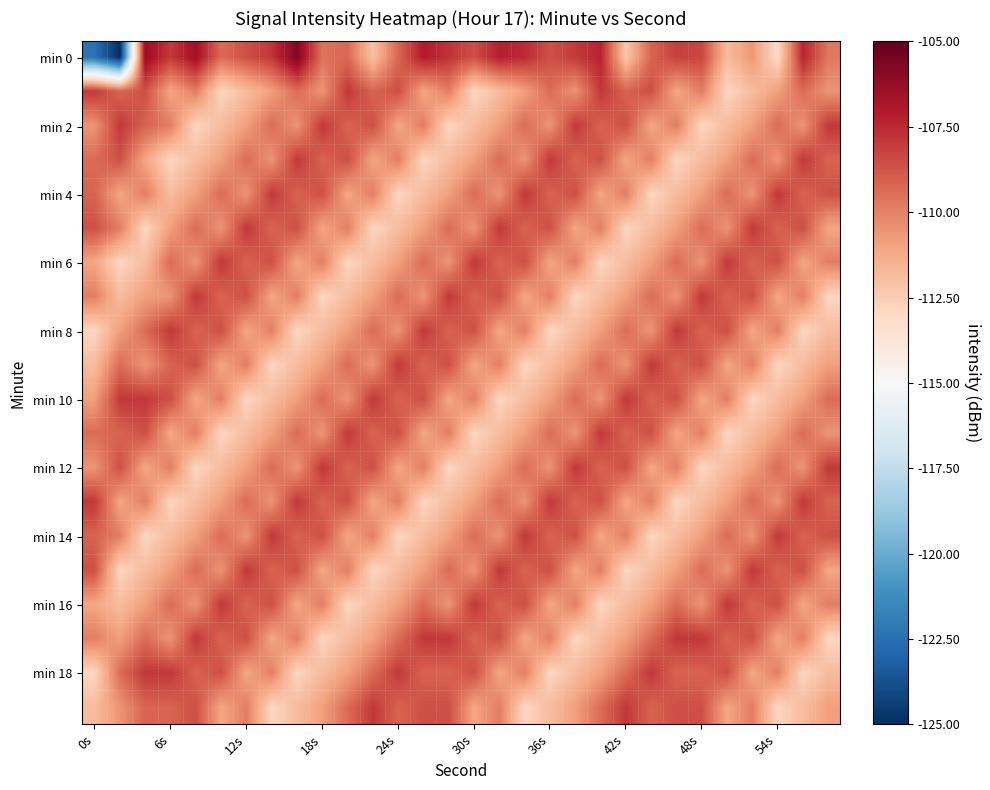

What is the greatest value displayed?

-105.7